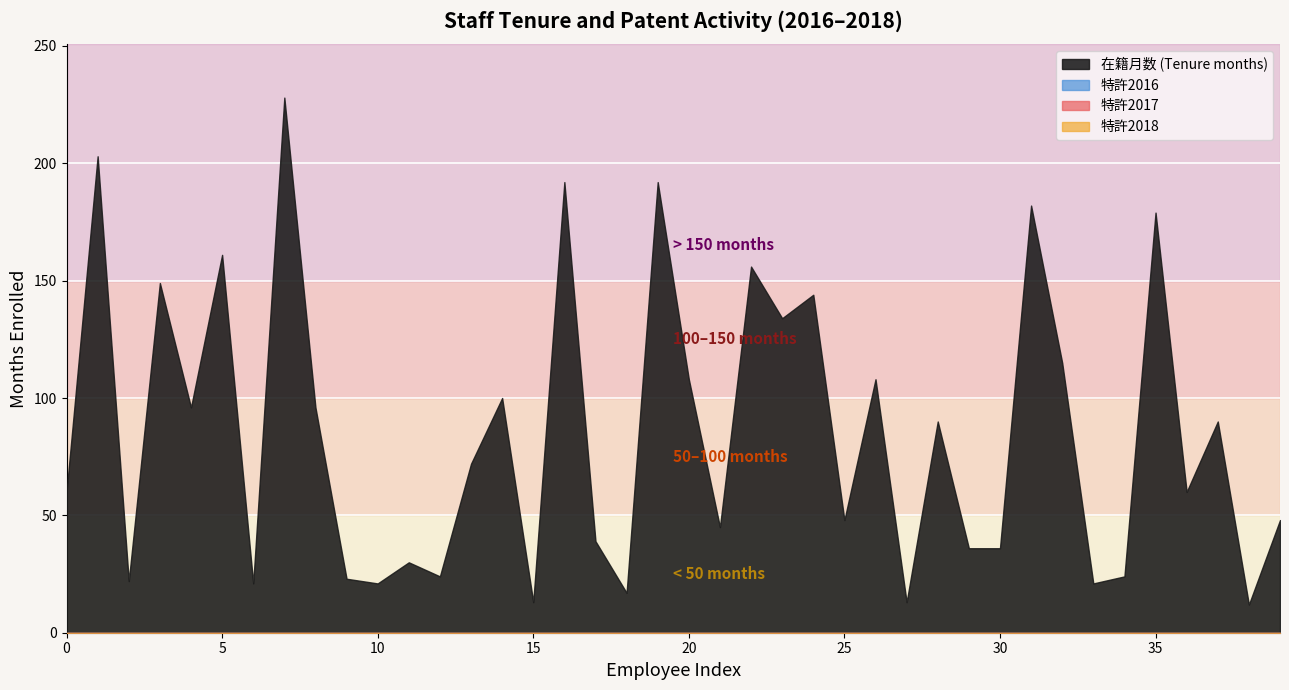

True or false: 特許2017 and 特許2016 intersect in this chart.

False